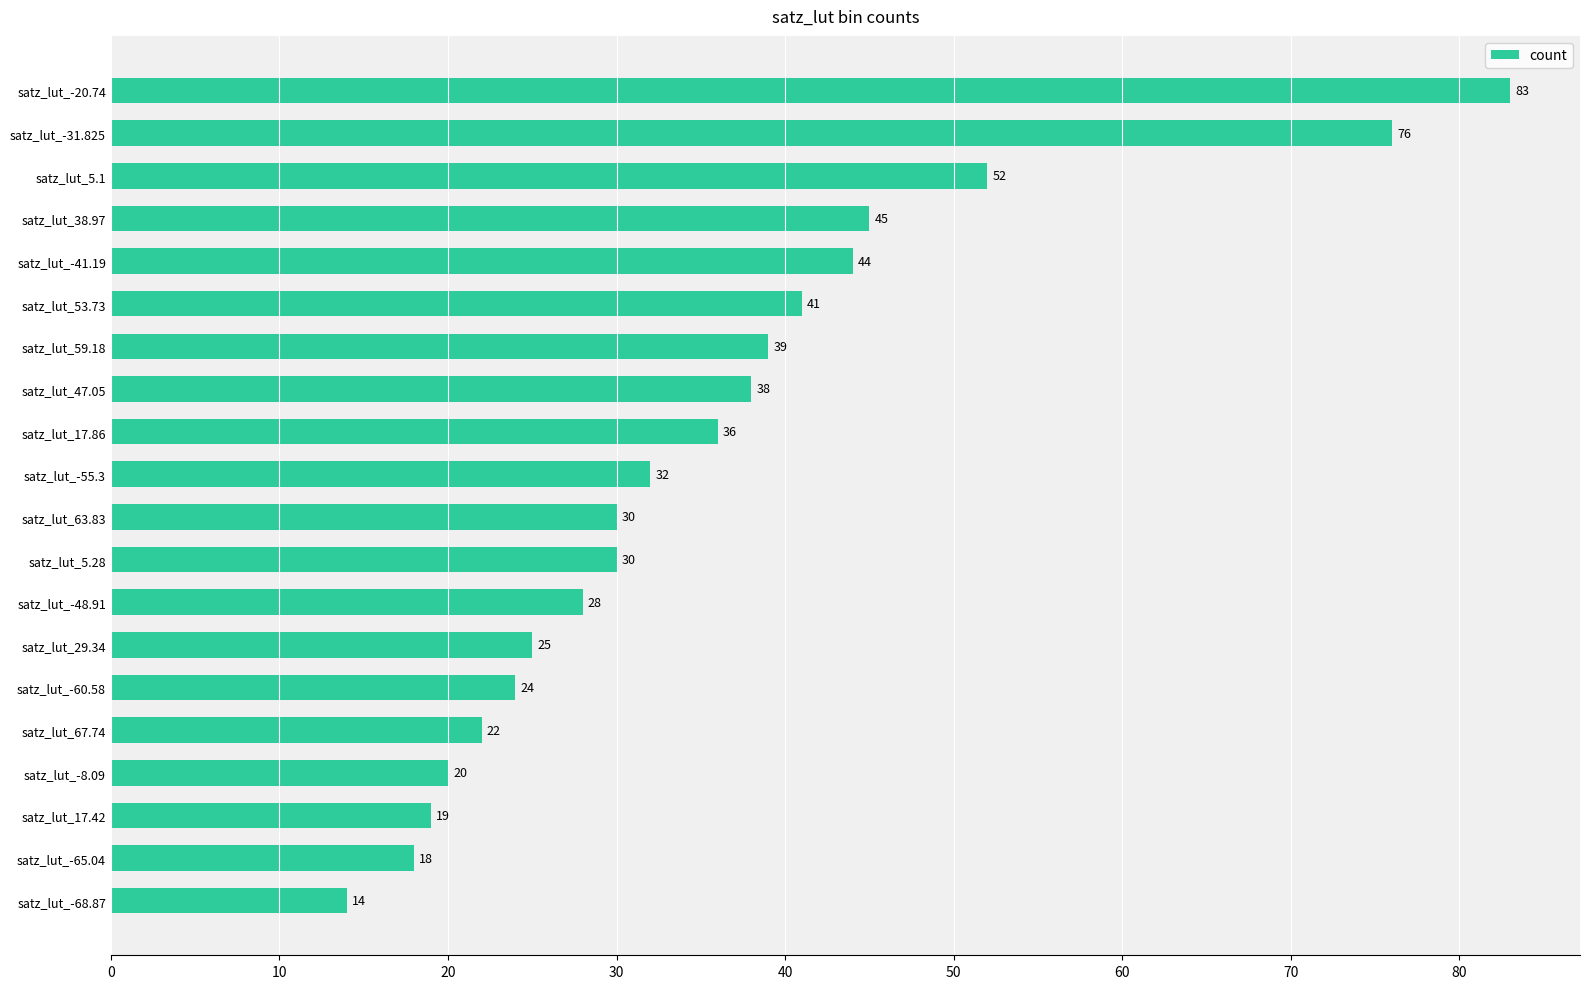

How many data points does each series have?

20